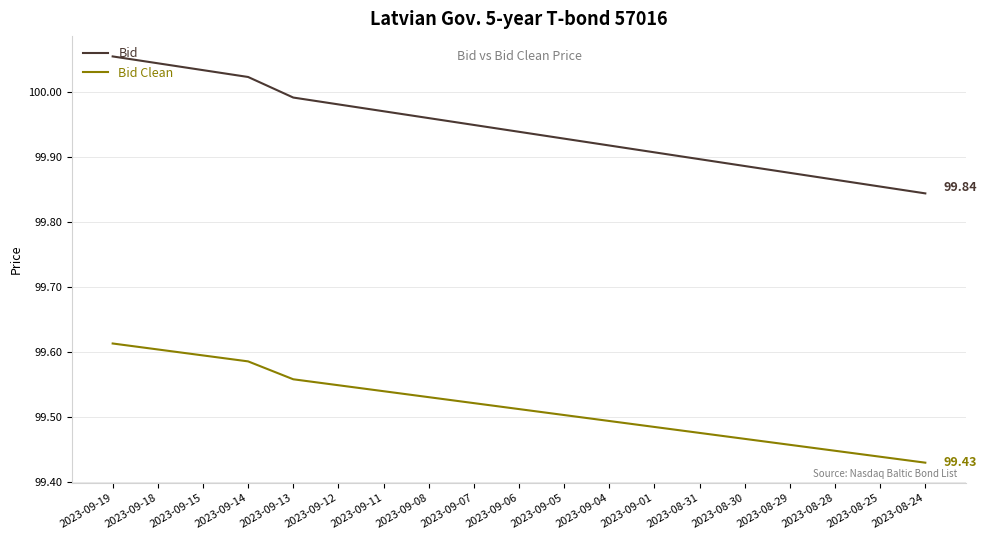

True or false: Bid and Bid Clean intersect in this chart.

False